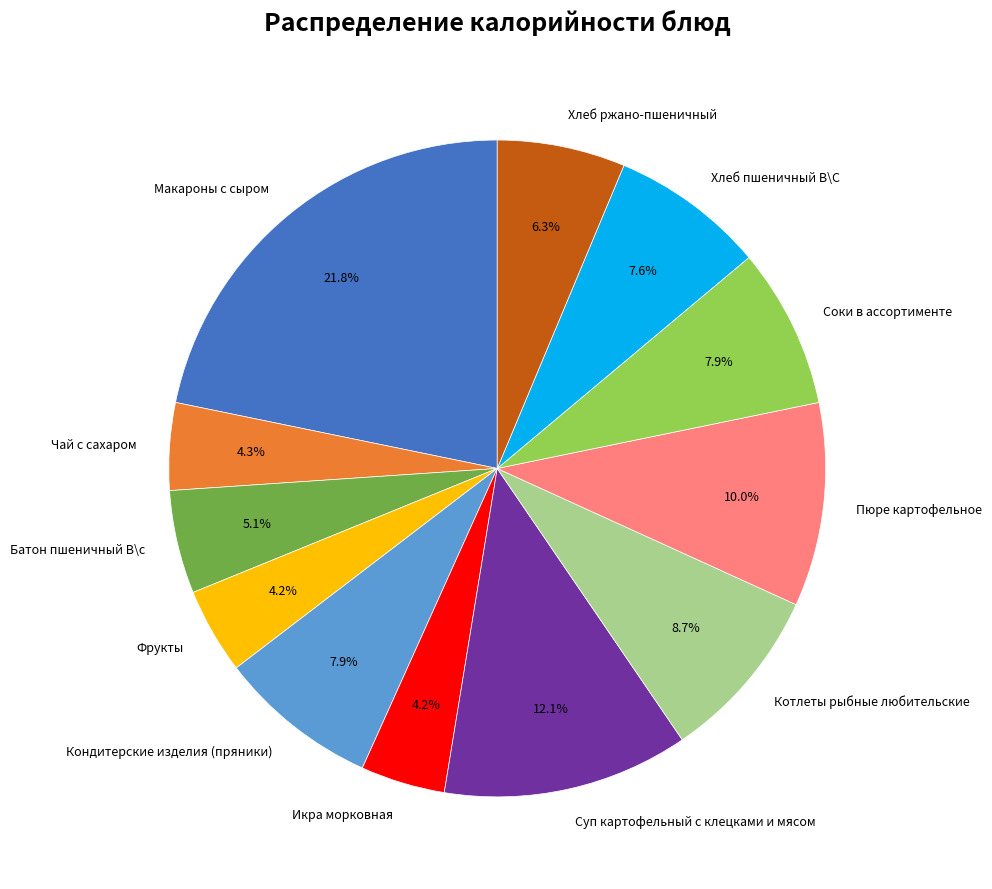

To the nearest percent, what is the difference between the largest and smallest slice percentages?

18%